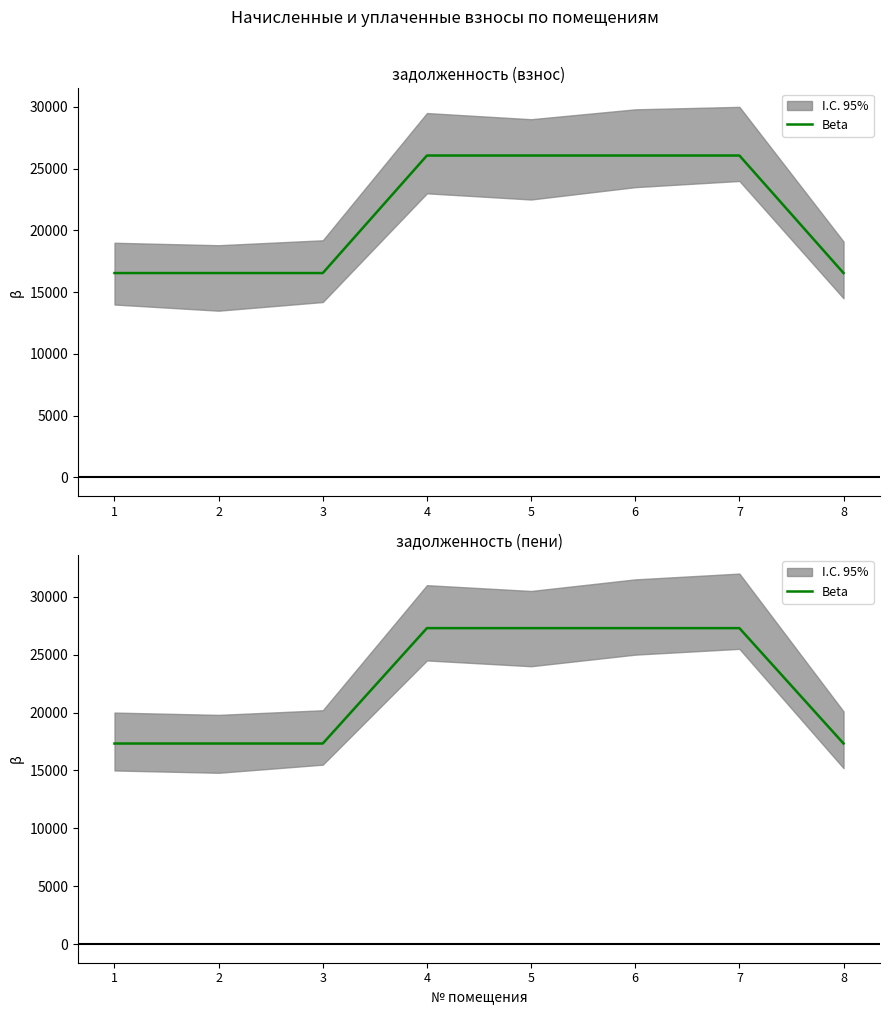

Which label corresponds to the largest value in the chart?

4